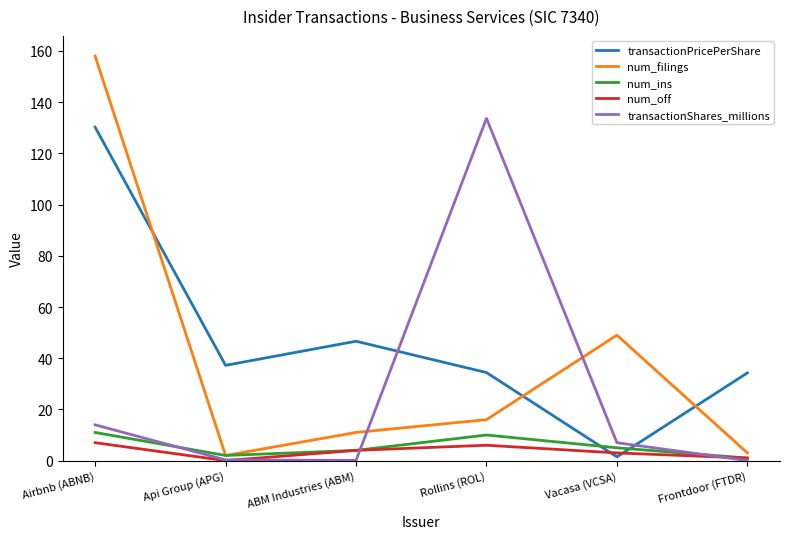

What is the difference between the maximum and minimum values in the num_filings series?

156.0